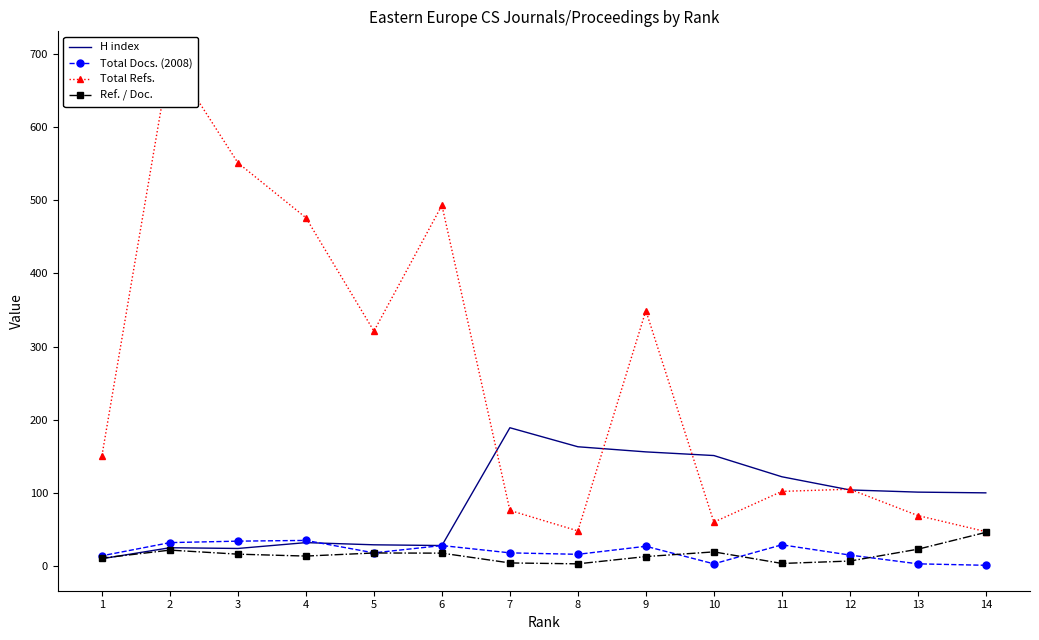

Which series has the largest range (max minus min)?

Total Refs.